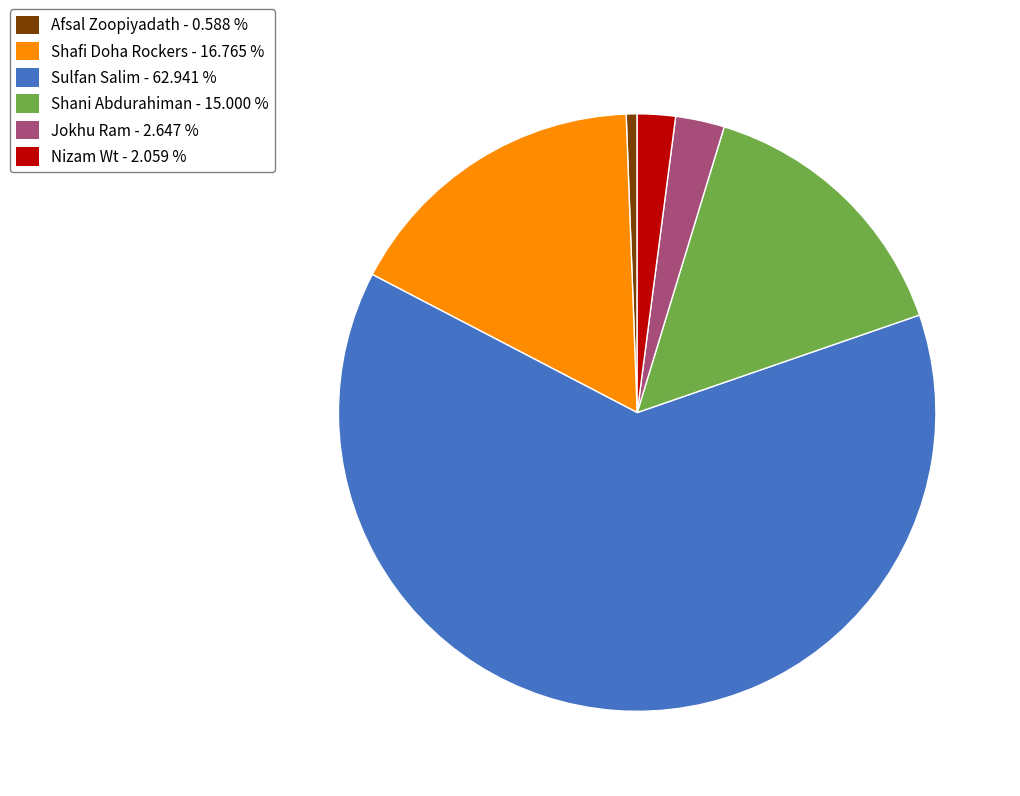

Which category accounts for the majority?

Sulfan Salim - 62.941 %